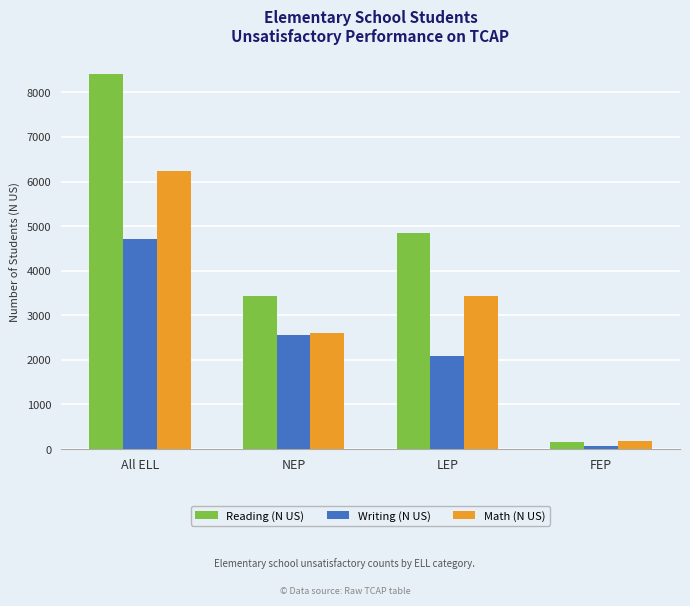

What is the value of the Math (N US) bar at the 1st from the left?

6225